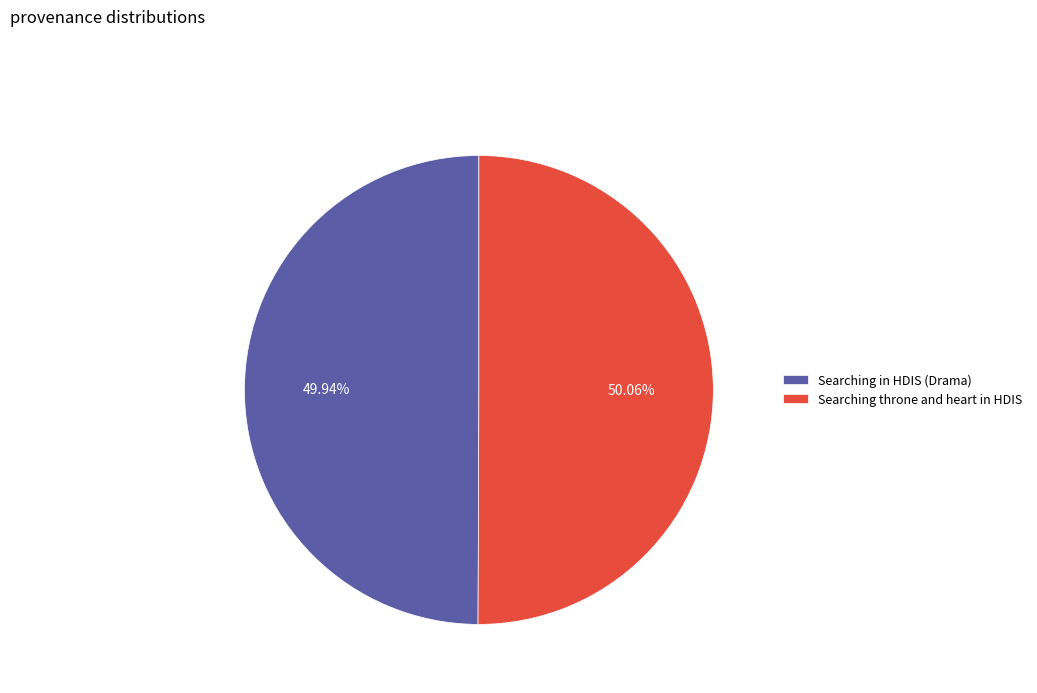

What is the ratio of the value at Searching in HDIS (Drama) to the value at Searching throne and heart in HDIS?

1.0